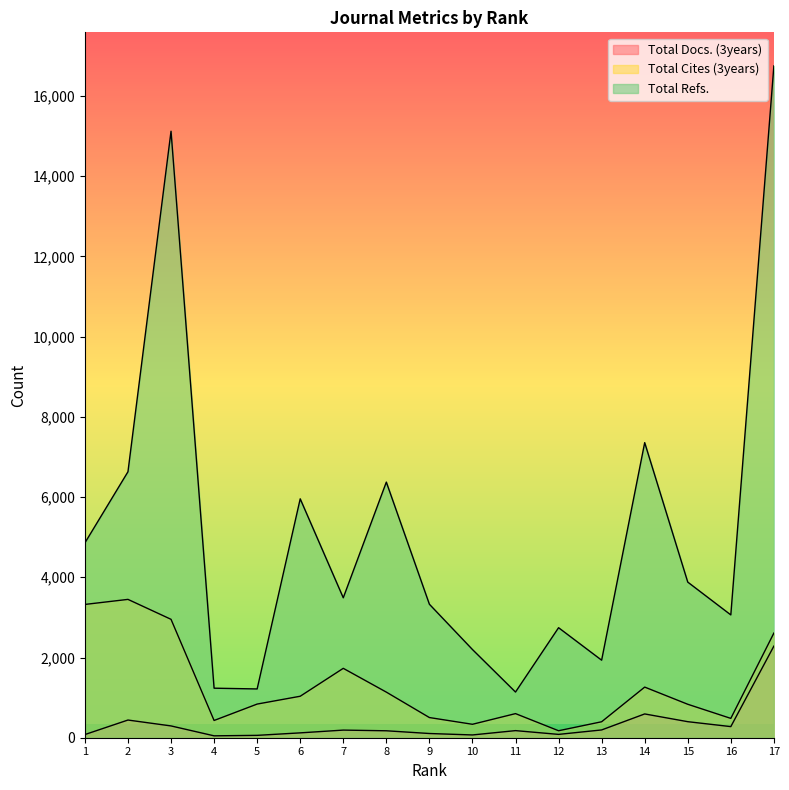

What is the approximate value of Total Docs. (3years) at 12, to the nearest 100?

100